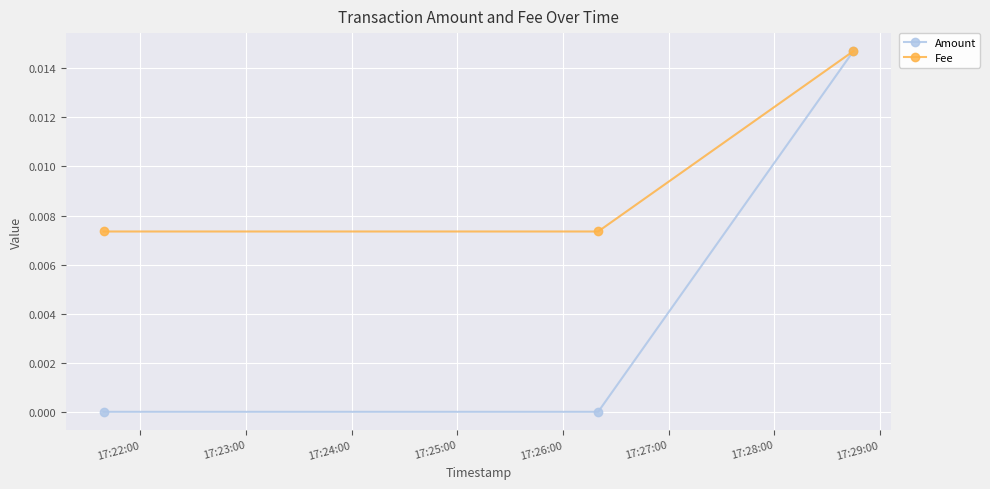

List the series in order of their overall mean, highest first.

Fee, Amount